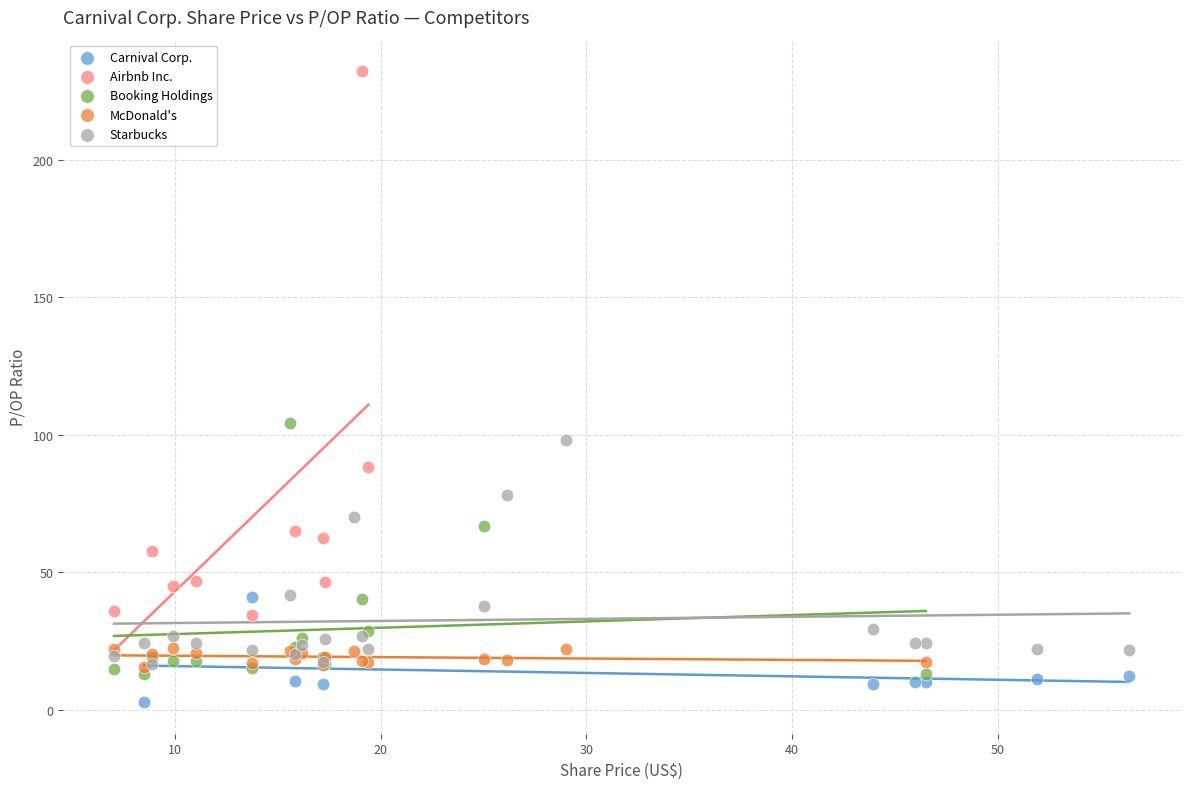

What are all the series names shown in the legend?

Carnival Corp., Airbnb Inc., Booking Holdings, McDonald's, Starbucks